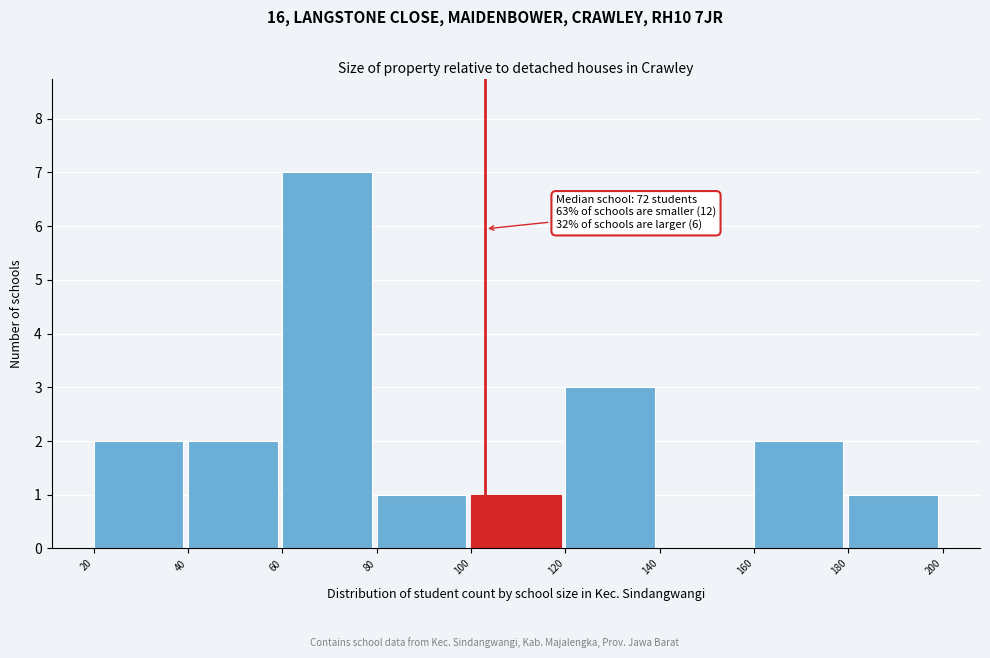

Which range on the x-axis has the tallest bar?

60 to 80